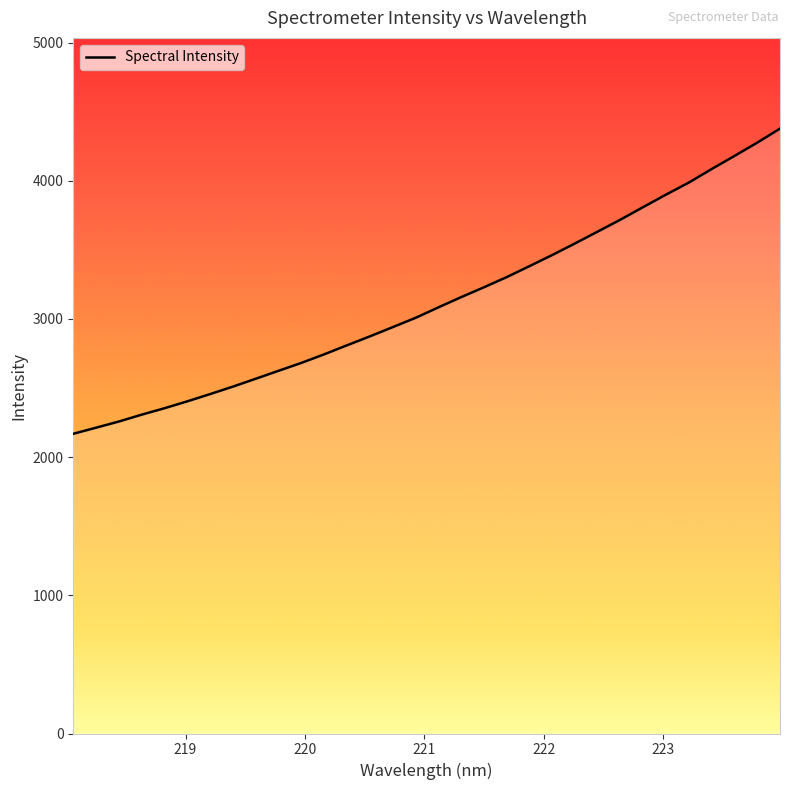

How many series are shown in this chart?

1